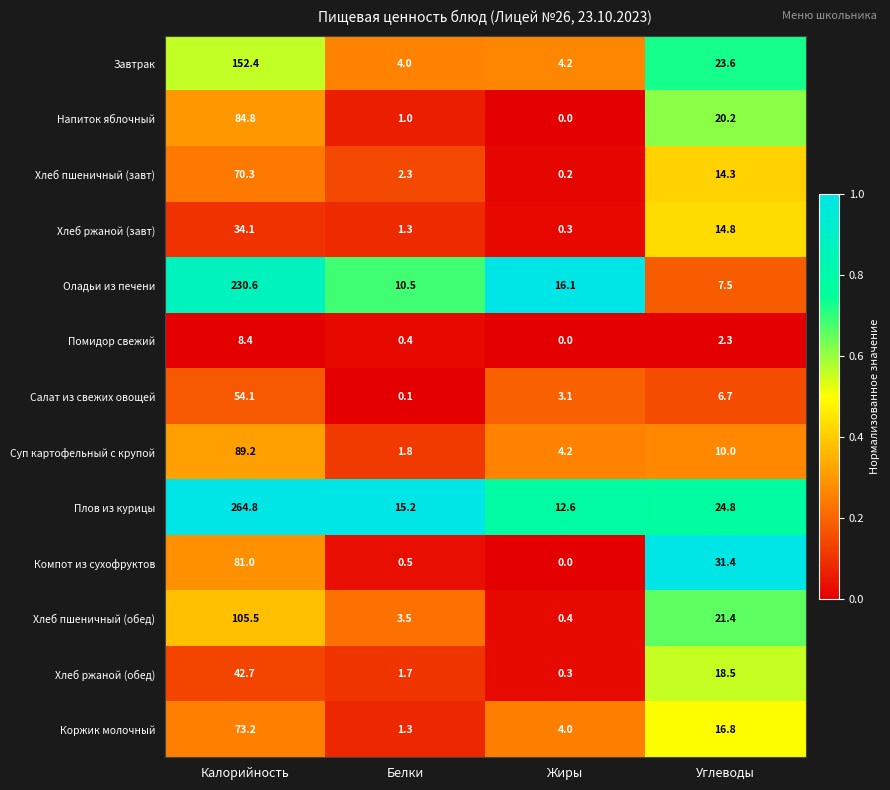

Which series has the widest spread of values?

Плов из курицы